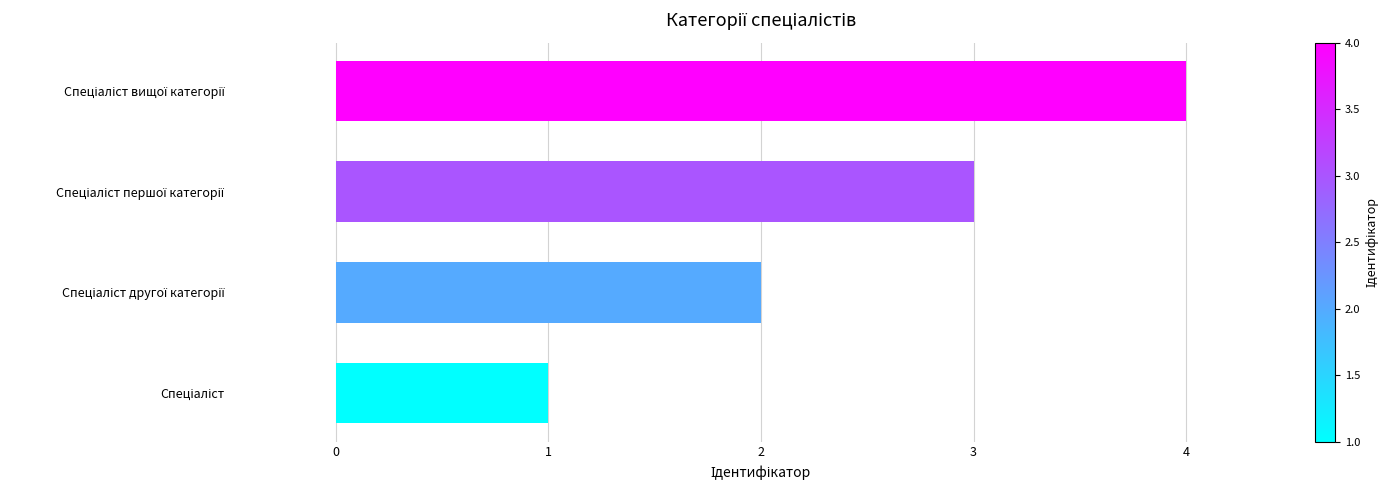

What is the greatest value displayed?

4